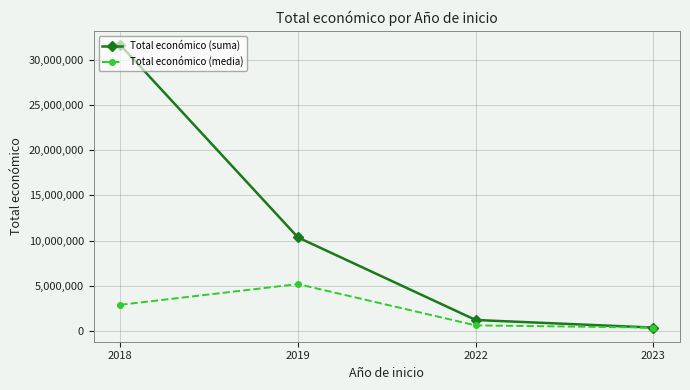

What is the average value of the Total económico (media) series?

2250417.8